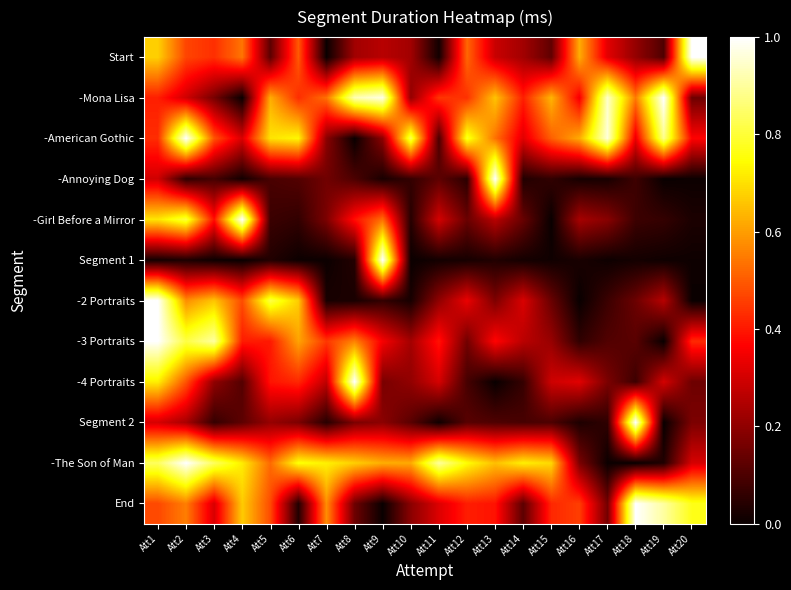

Reading left to right, transcribe all the data shown in this chart.

Start: Att1=0.7	Att2=0.5	Att3=0.4	Att4=0.5	Att5=0.1	Att6=0.5	Att7=0.0	Att8=0.2	Att9=0.3	Att10=0.2	Att11=0.0	Att12=0.5	Att13=0.3	Att14=0.2	Att15=0.1	Att16=0.6	Att17=0.3	Att18=0.2	Att19=0.1	Att20=1.0
-Mona Lisa: Att1=0.4	Att2=0.3	Att3=0.2	Att4=0.0	Att5=0.6	Att6=0.4	Att7=0.5	Att8=0.9	Att9=1.0	Att10=0.2	Att11=0.4	Att12=0.4	Att13=0.7	Att14=0.4	Att15=0.6	Att16=0.3	Att17=0.9	Att18=0.5	Att19=1.0	Att20=0.2
-American Gothic: Att1=0.4	Att2=1.0	Att3=0.5	Att4=0.3	Att5=0.7	Att6=0.7	Att7=0.2	Att8=0.0	Att9=0.2	Att10=0.8	Att11=0.1	Att12=0.8	Att13=0.5	Att14=0.3	Att15=0.5	Att16=0.6	Att17=1.0	Att18=0.3	Att19=0.9	Att20=0.4
-Annoying Dog: Att1=0.3	Att2=0.1	Att3=0.1	Att4=0.0	Att5=0.1	Att6=0.1	Att7=0.2	Att8=0.1	Att9=0.0	Att10=0.1	Att11=0.1	Att12=0.1	Att13=1.0	Att14=0.0	Att15=0.1	Att16=0.0	Att17=0.0	Att18=0.1	Att19=0.0	Att20=0.0
-Girl Before a Mirror: Att1=0.7	Att2=0.8	Att3=0.4	Att4=1.0	Att5=0.1	Att6=0.1	Att7=0.2	Att8=0.4	Att9=0.5	Att10=0.0	Att11=0.3	Att12=0.1	Att13=0.3	Att14=0.1	Att15=0.0	Att16=0.2	Att17=0.2	Att18=0.1	Att19=0.1	Att20=0.0
Segment 1: Att1=0.0	Att2=0.0	Att3=0.0	Att4=0.0	Att5=0.0	Att6=0.0	Att7=0.0	Att8=0.0	Att9=1.0	Att10=0.0	Att11=0.0	Att12=0.0	Att13=0.0	Att14=0.0	Att15=0.0	Att16=0.0	Att17=0.0	Att18=0.0	Att19=0.0	Att20=0.0
-2 Portraits: Att1=1.0	Att2=0.6	Att3=0.7	Att4=0.5	Att5=0.8	Att6=0.7	Att7=0.0	Att8=0.0	Att9=0.1	Att10=0.0	Att11=0.2	Att12=0.3	Att13=0.2	Att14=0.3	Att15=0.1	Att16=0.0	Att17=0.1	Att18=0.1	Att19=0.3	Att20=0.0
-3 Portraits: Att1=1.0	Att2=0.8	Att3=0.9	Att4=0.4	Att5=0.4	Att6=0.6	Att7=0.4	Att8=0.6	Att9=0.4	Att10=0.2	Att11=0.4	Att12=0.2	Att13=0.4	Att14=0.3	Att15=0.2	Att16=0.1	Att17=0.1	Att18=0.1	Att19=0.0	Att20=0.4
-4 Portraits: Att1=0.7	Att2=0.5	Att3=0.2	Att4=0.1	Att5=0.4	Att6=0.4	Att7=0.3	Att8=1.0	Att9=0.2	Att10=0.2	Att11=0.3	Att12=0.1	Att13=0.0	Att14=0.1	Att15=0.3	Att16=0.3	Att17=0.2	Att18=0.1	Att19=0.3	Att20=0.1
Segment 2: Att1=0.3	Att2=0.2	Att3=0.1	Att4=0.1	Att5=0.2	Att6=0.2	Att7=0.0	Att8=0.2	Att9=0.2	Att10=0.1	Att11=0.0	Att12=0.1	Att13=0.1	Att14=0.1	Att15=0.1	Att16=0.0	Att17=0.1	Att18=1.0	Att19=0.0	Att20=0.2
-The Son of Man: Att1=0.8	Att2=1.0	Att3=0.8	Att4=0.7	Att5=0.5	Att6=0.8	Att7=0.7	Att8=0.7	Att9=0.6	Att10=0.6	Att11=0.9	Att12=0.7	Att13=0.7	Att14=0.7	Att15=0.7	Att16=0.2	Att17=0.0	Att18=0.0	Att19=0.0	Att20=0.3
End: Att1=0.5	Att2=0.6	Att3=0.3	Att4=0.7	Att5=0.5	Att6=0.0	Att7=0.6	Att8=0.1	Att9=0.0	Att10=0.2	Att11=0.3	Att12=0.4	Att13=0.4	Att14=0.1	Att15=0.4	Att16=0.5	Att17=0.2	Att18=1.0	Att19=0.9	Att20=0.8